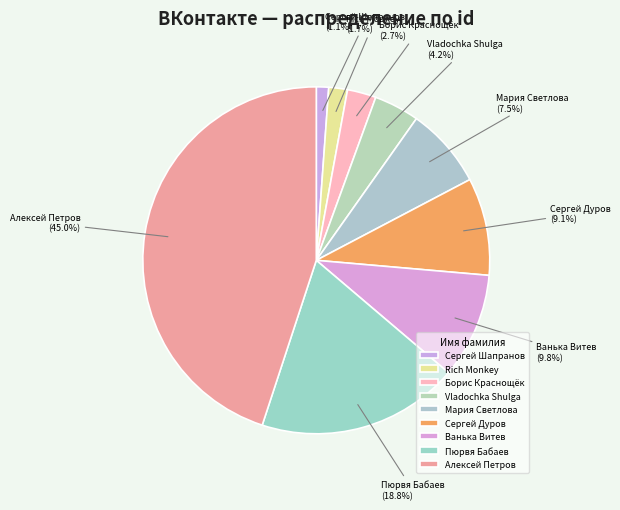

How many segments does this pie chart have?

9